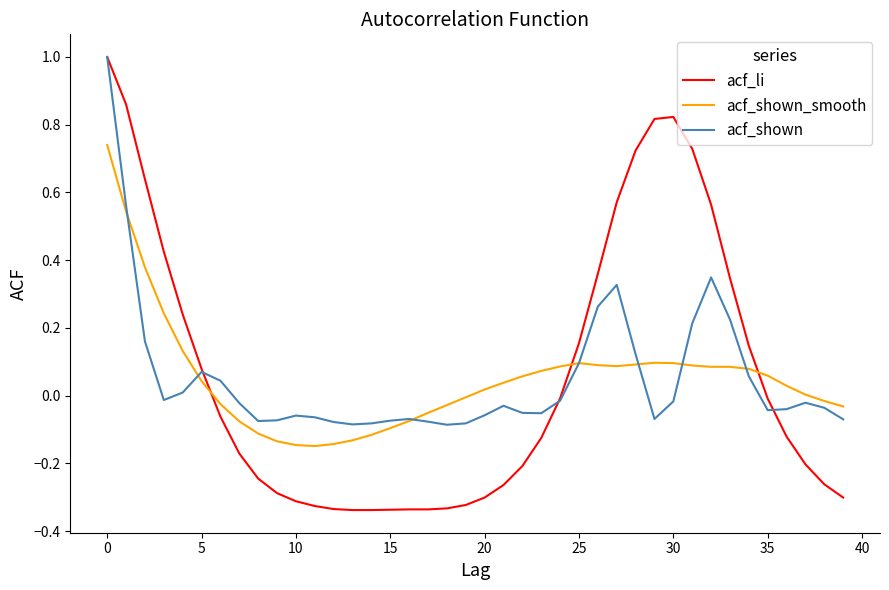

What is the sum of all acf_shown_smooth values?

2.0